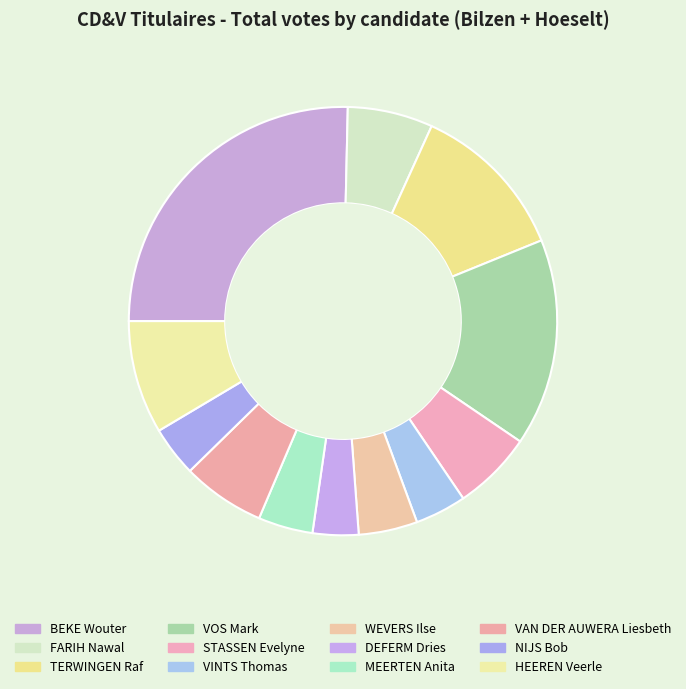

Which category has the smallest portion of the pie?

DEFERM Dries